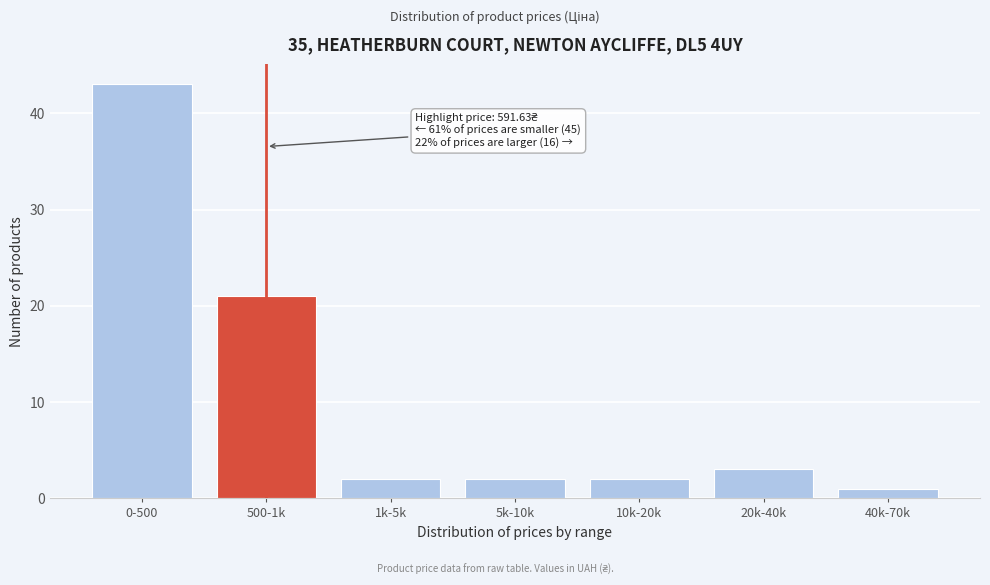

Reading right to left, extract all data points from this chart.

40k-70k=1	20k-40k=3	10k-20k=2	5k-10k=2	1k-5k=2	500-1k=21	0-500=43